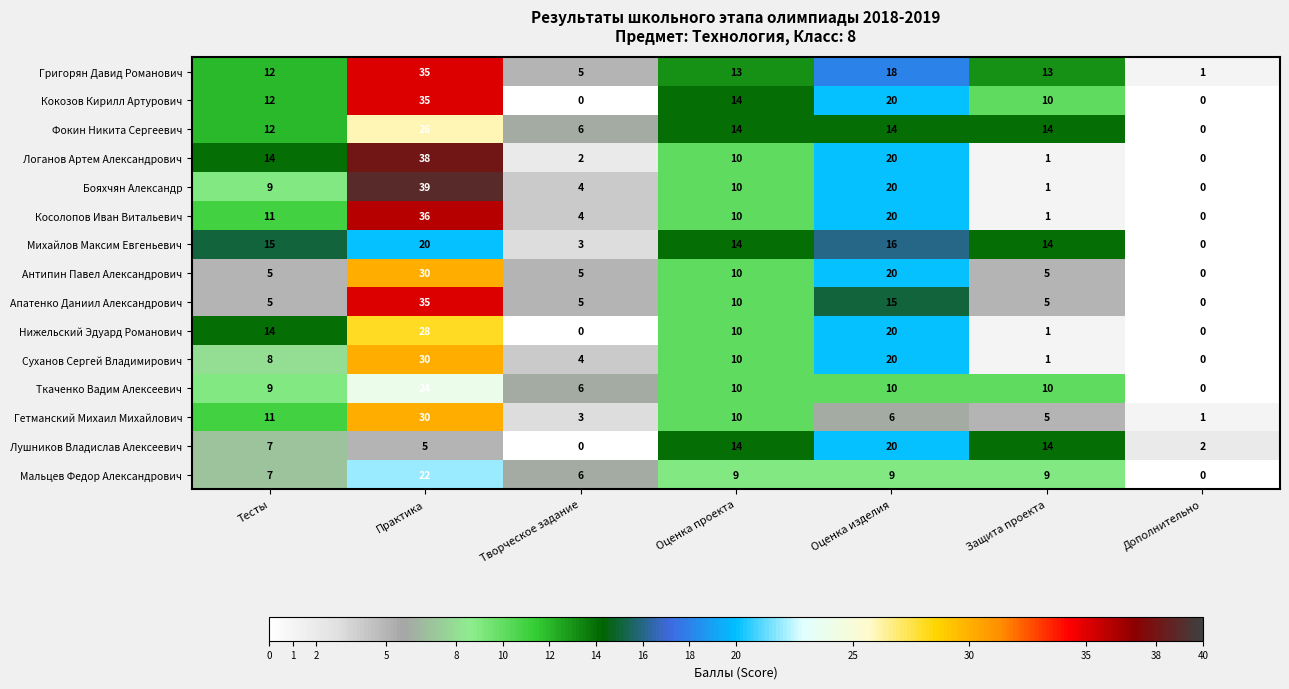

Read the Антипин Павел Александрович value at Оценка изделия.

20